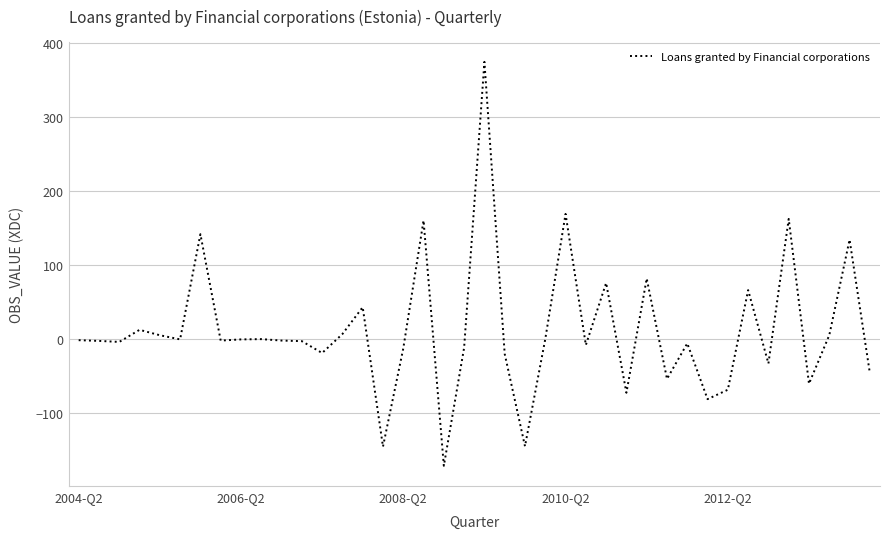

What is the difference between the maximum and minimum values?

545.4